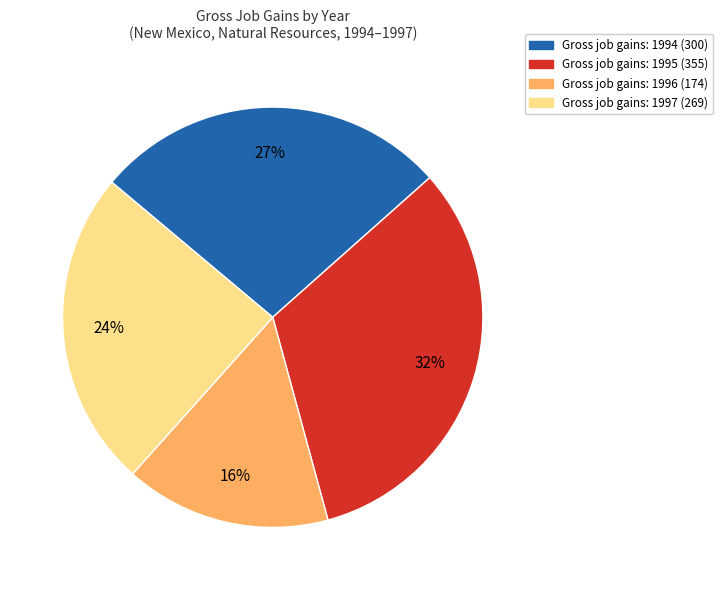

How many slices are in this pie chart?

4